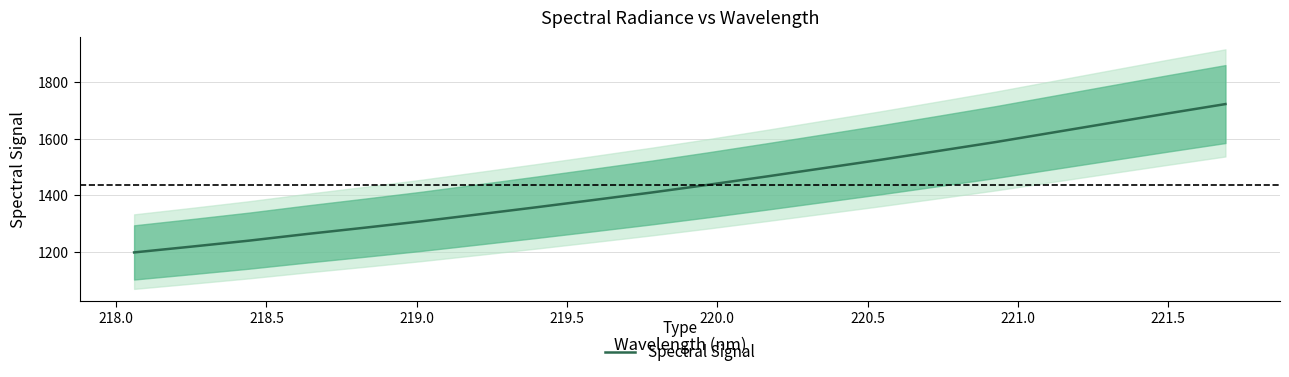

What is the lowest value of the Spectral Signal series?

1198.1